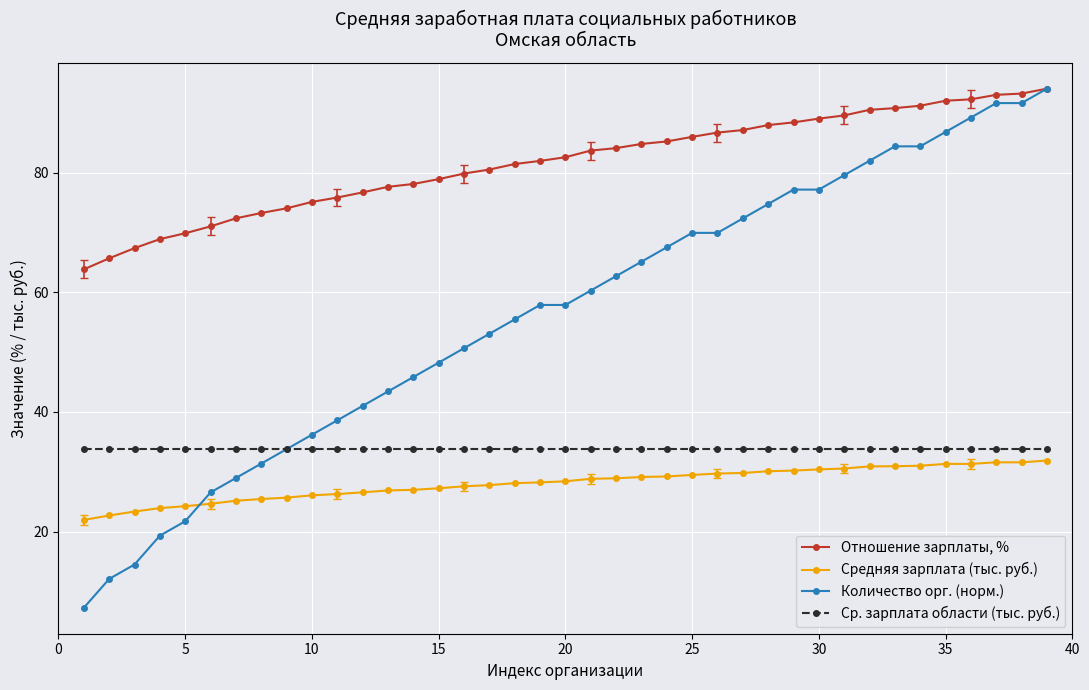

What is the greatest value displayed?

94.1